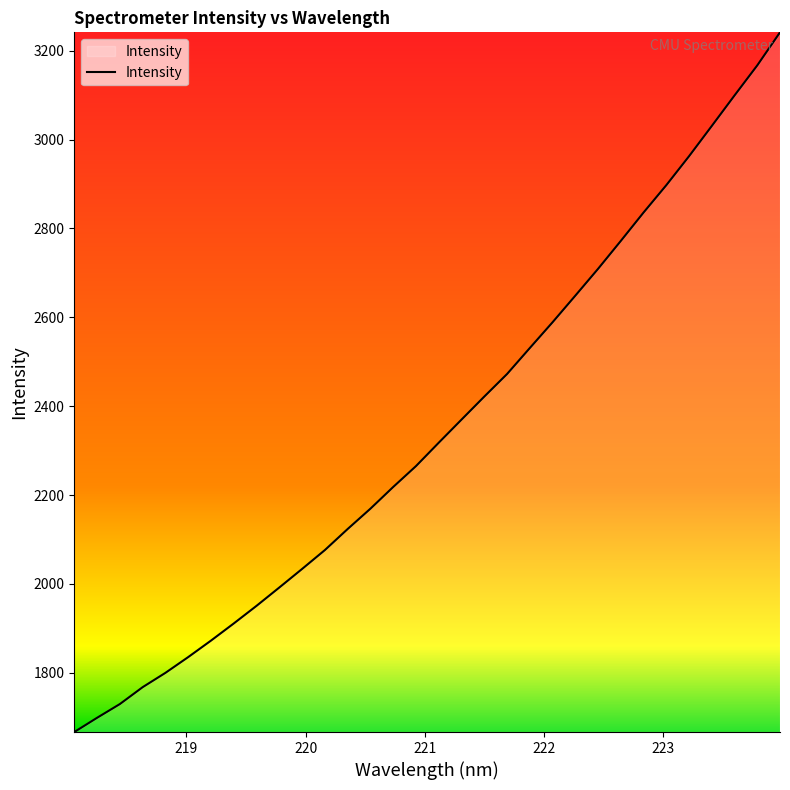

What is the difference between the second highest and second lowest values?

1468.0